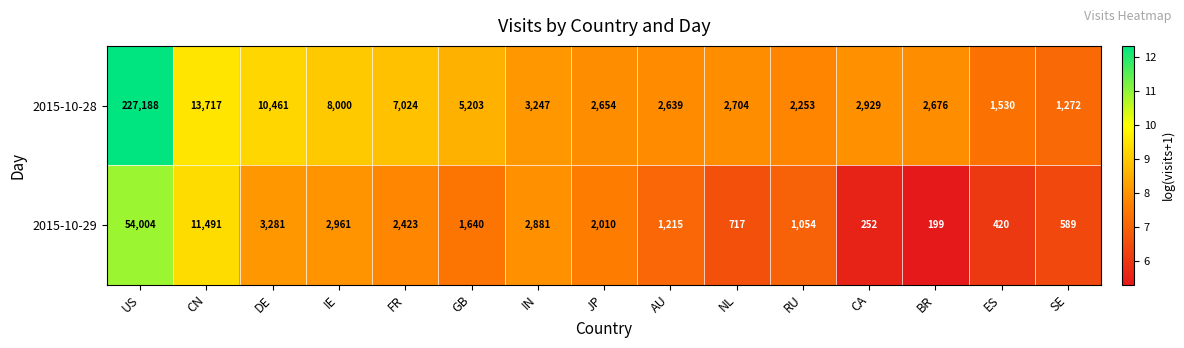

Rank the categories by 2015-10-29 value from lowest to highest.

BR, CA, ES, SE, NL, RU, AU, GB, JP, FR, IN, IE, DE, CN, US